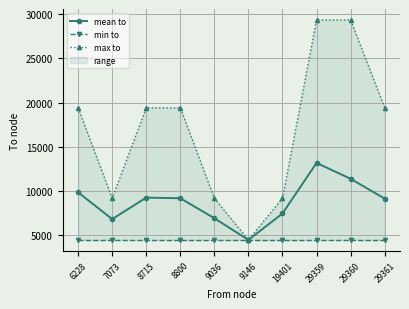

True or false: max to and mean to intersect in this chart.

False